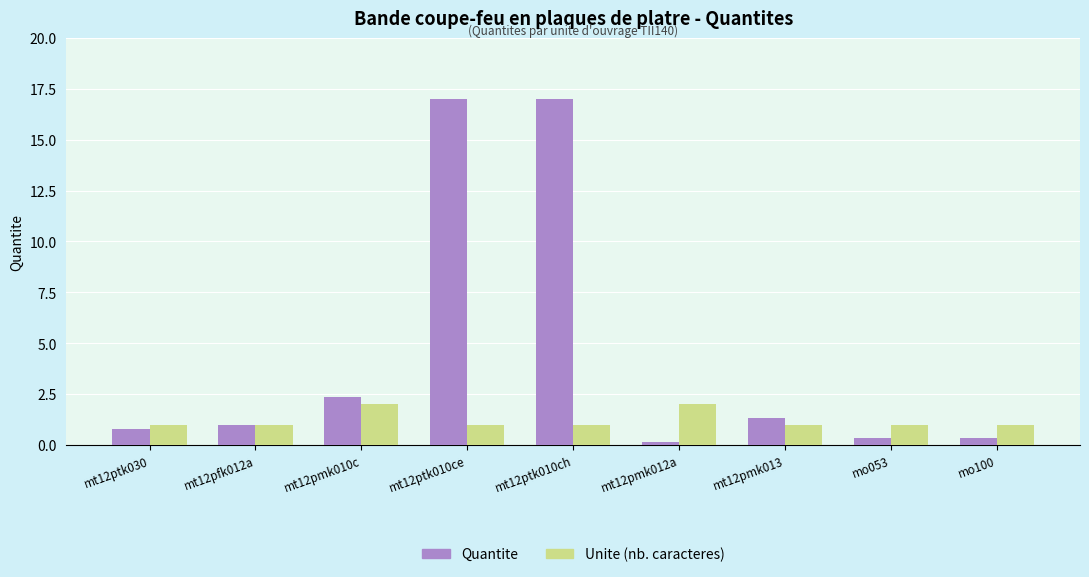

Reading left to right, transcribe all the data shown in this chart.

Quantite: mt12ptk030=0.8	mt12pfk012a=1.0	mt12pmk010c=2.3	mt12ptk010ce=17.0	mt12ptk010ch=17.0	mt12pmk012a=0.1	mt12pmk013=1.3	mo053=0.3	mo100=0.3
Unite (nb. caracteres): mt12ptk030=1.0	mt12pfk012a=1.0	mt12pmk010c=2.0	mt12ptk010ce=1.0	mt12ptk010ch=1.0	mt12pmk012a=2.0	mt12pmk013=1.0	mo053=1.0	mo100=1.0